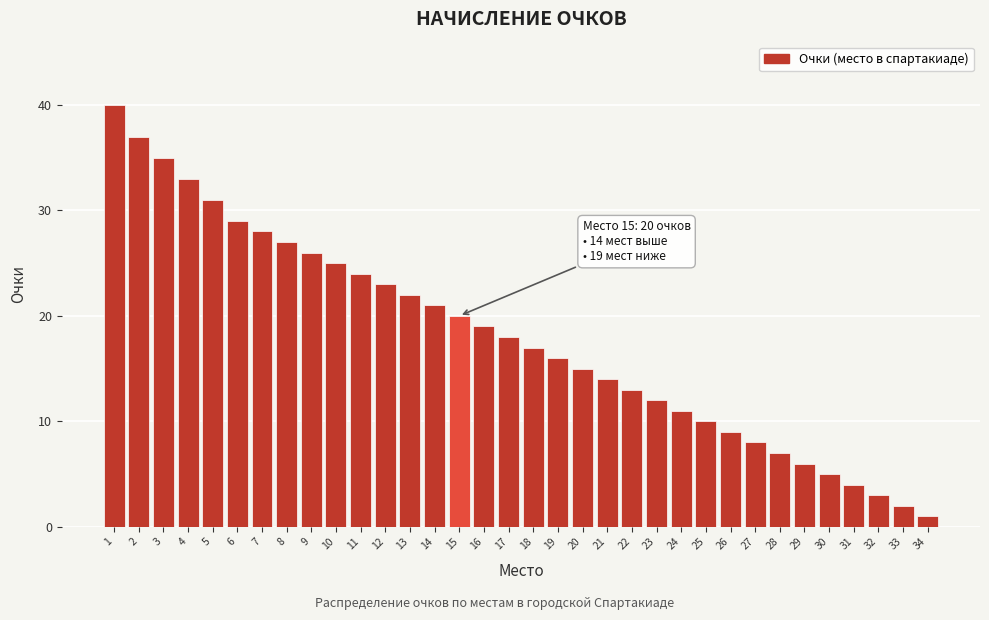

True or false: the data shows 27 at 8.

True